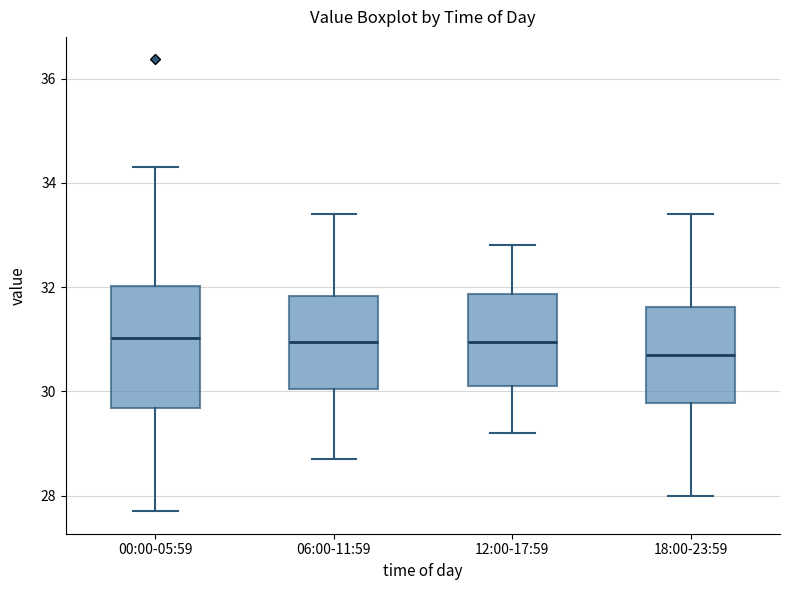

Where is the upper edge of the box for 12:00-17:59 on the y-axis? The values are not printed on the chart, so give them approximately, as read against the axis.

31.8